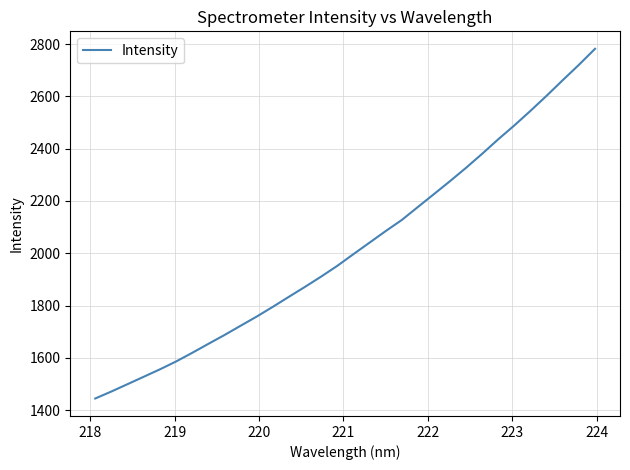

What is the smallest value displayed?

1444.6